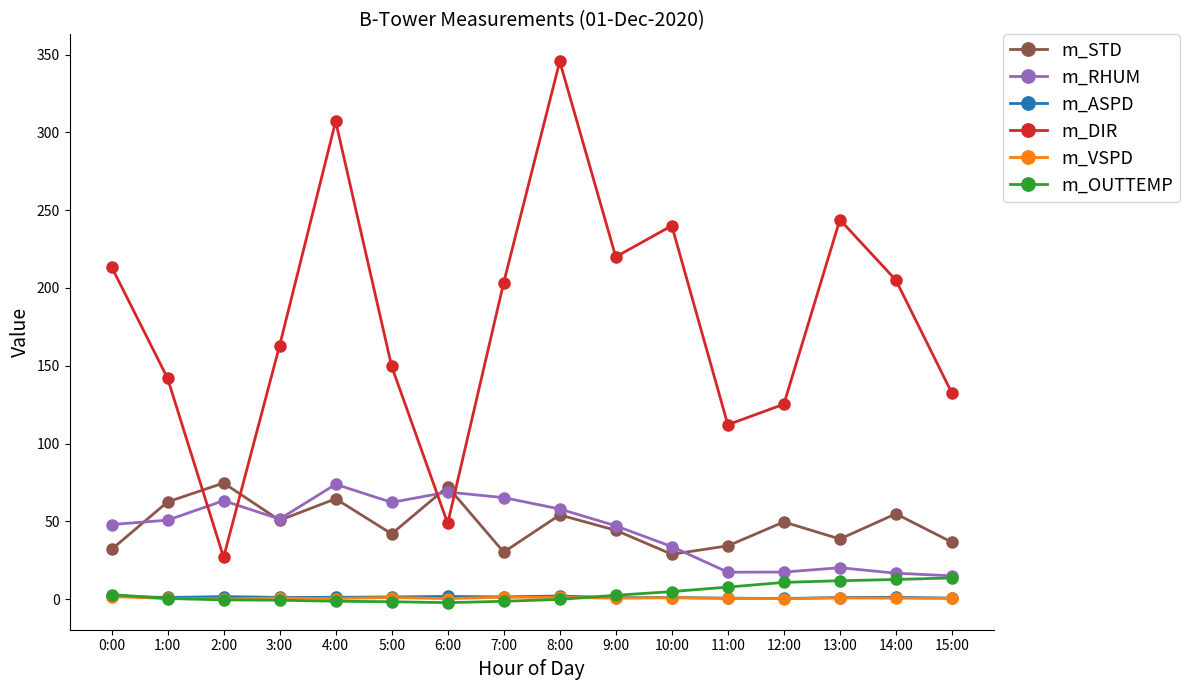

Between 0:00 and 5:00, which series saw the biggest shift?

m_DIR